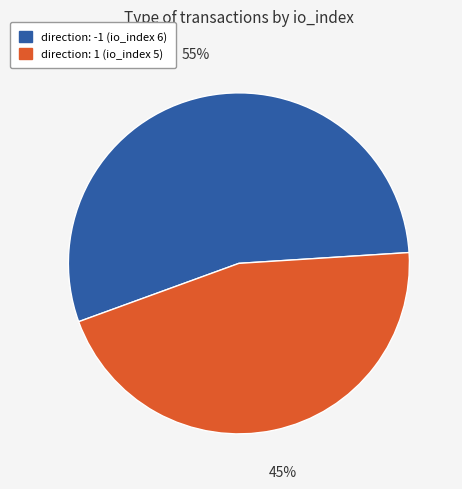

True or false: direction: 1 (io_index 5) accounts for 39% of the total.

False